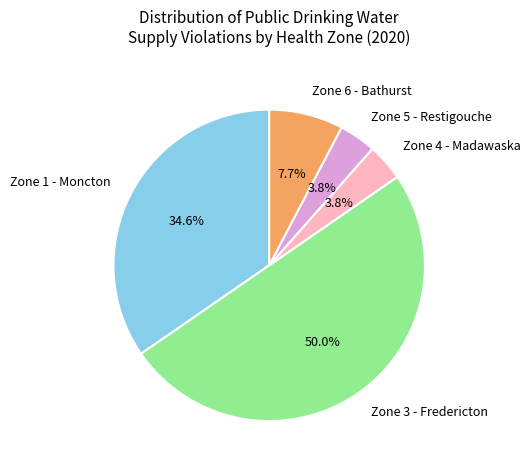

Count the number of slices in the pie.

5